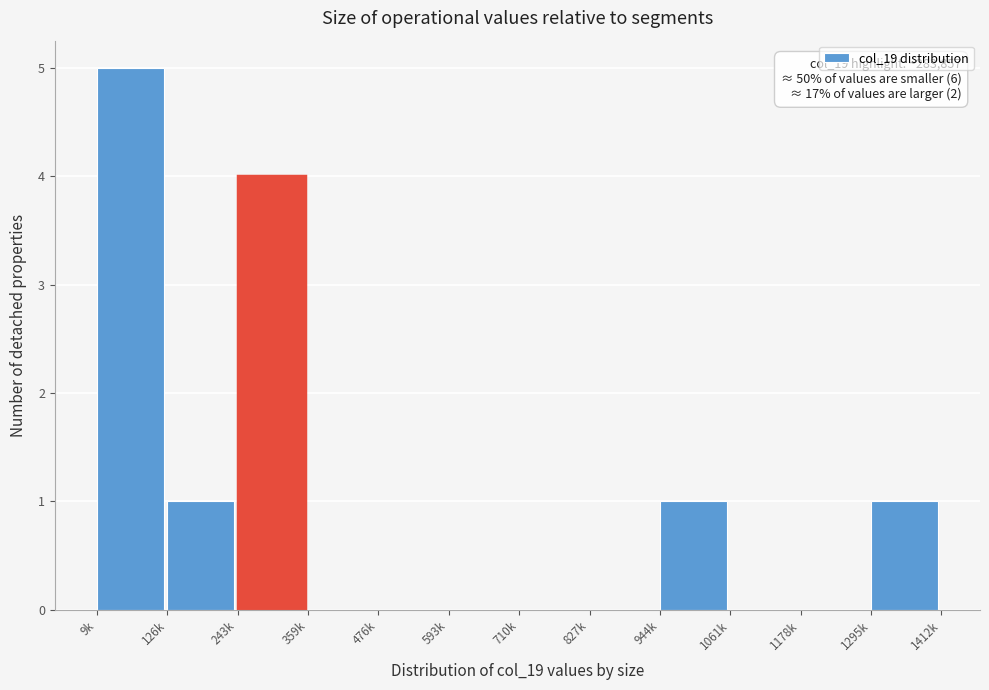

Reading left to right, transcribe all the data shown in this chart.

9k=5	126k=1	243k=4	359k=0	476k=0	593k=0	710k=0	827k=0	944k=1	1061k=0	1178k=0	1295k=1